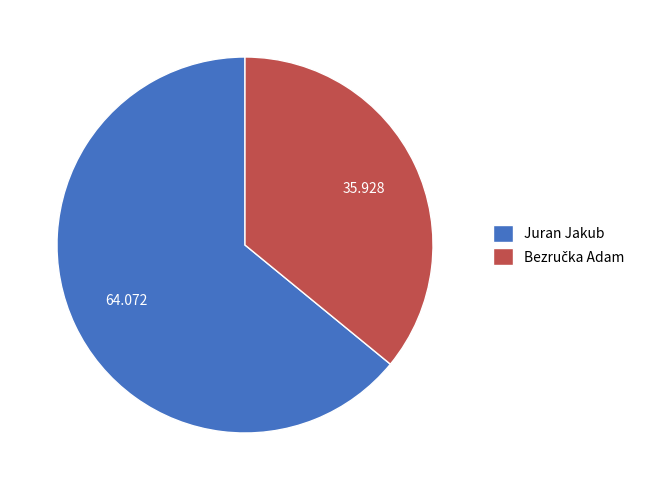

Which category accounts for the majority?

Juran Jakub